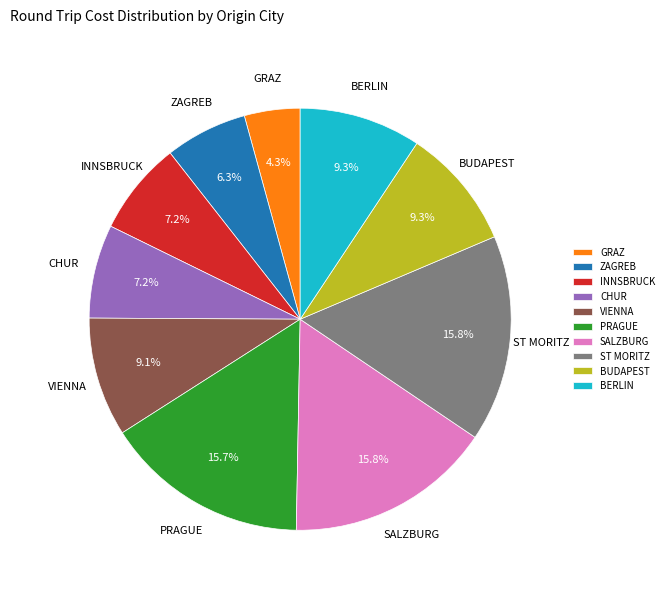

What is the total percentage of ST MORITZ and BUDAPEST?

25.1%